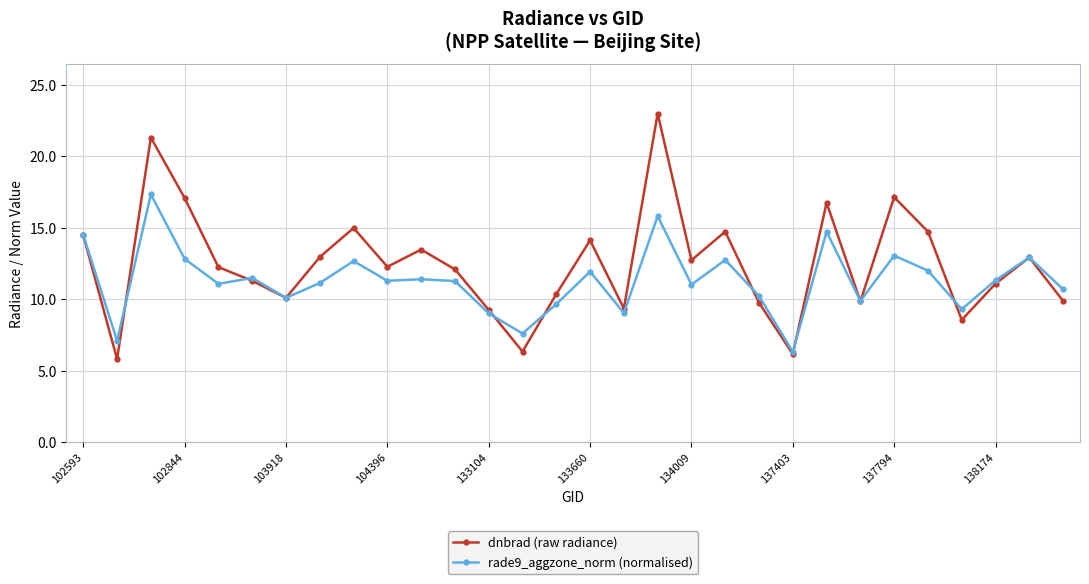

What is the lowest value of the rade9_aggzone_norm (normalised) series?

6.3